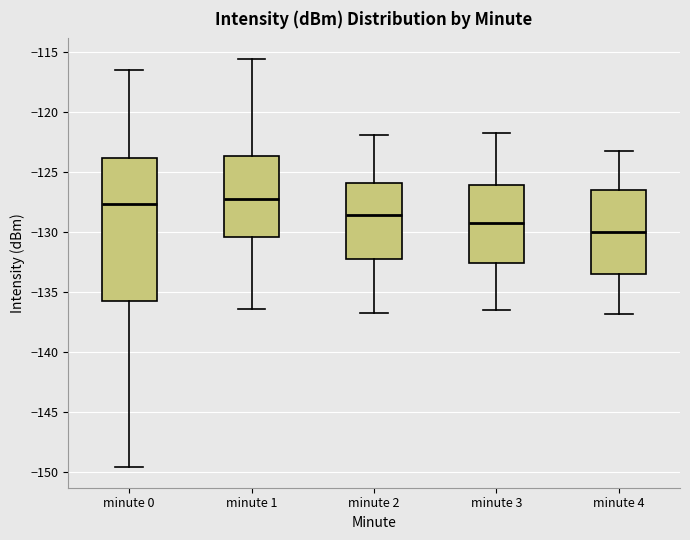

Reading left to right, read every box against the y-axis: the position of its median line, the range the box covers, and the ends of its whiskers. The values are not printed on the chart, so give them approximately, as read against the axis.

minute 0: median -127.5, box -135.5 to -124.0, whiskers -149.5 to -116.5
minute 1: median -127.0, box -130.5 to -123.5, whiskers -136.5 to -115.5
minute 2: median -128.5, box -132.0 to -126.0, whiskers -136.5 to -122.0
minute 3: median -129.0, box -132.5 to -126.0, whiskers -136.5 to -121.5
minute 4: median -130.0, box -133.5 to -126.5, whiskers -137.0 to -123.0